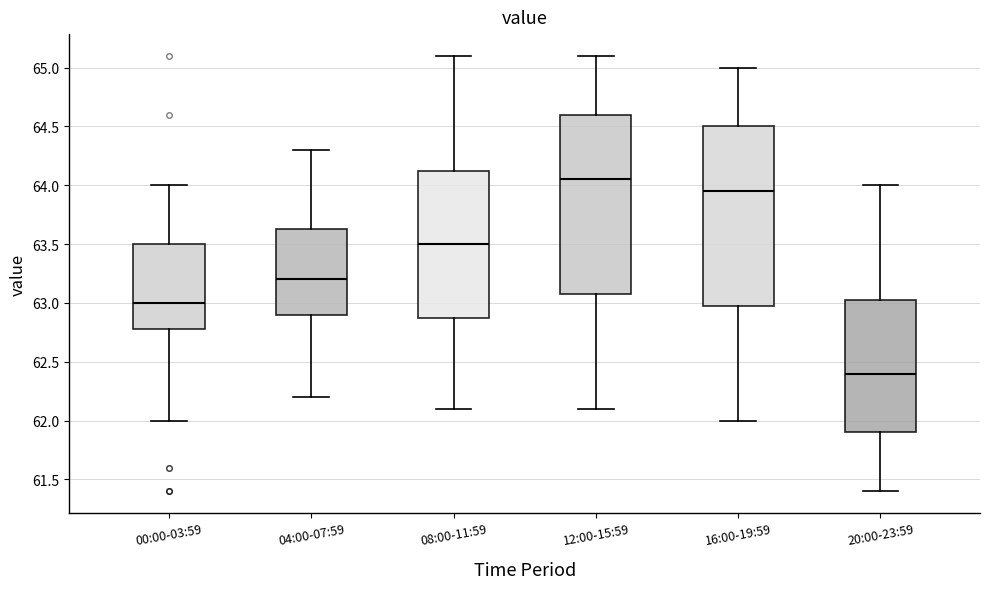

Which box has the lowest median line?

20:00-23:59